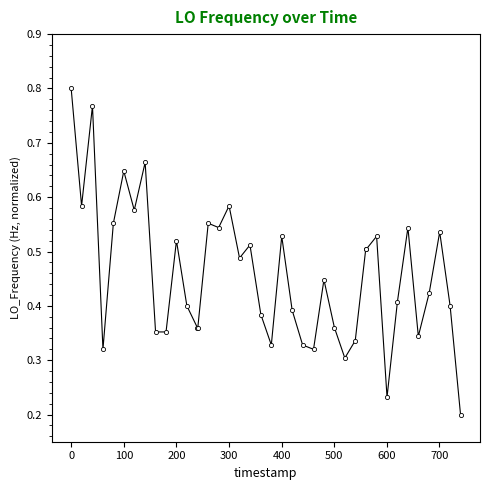

Count the values in the range 0 to 1.

40